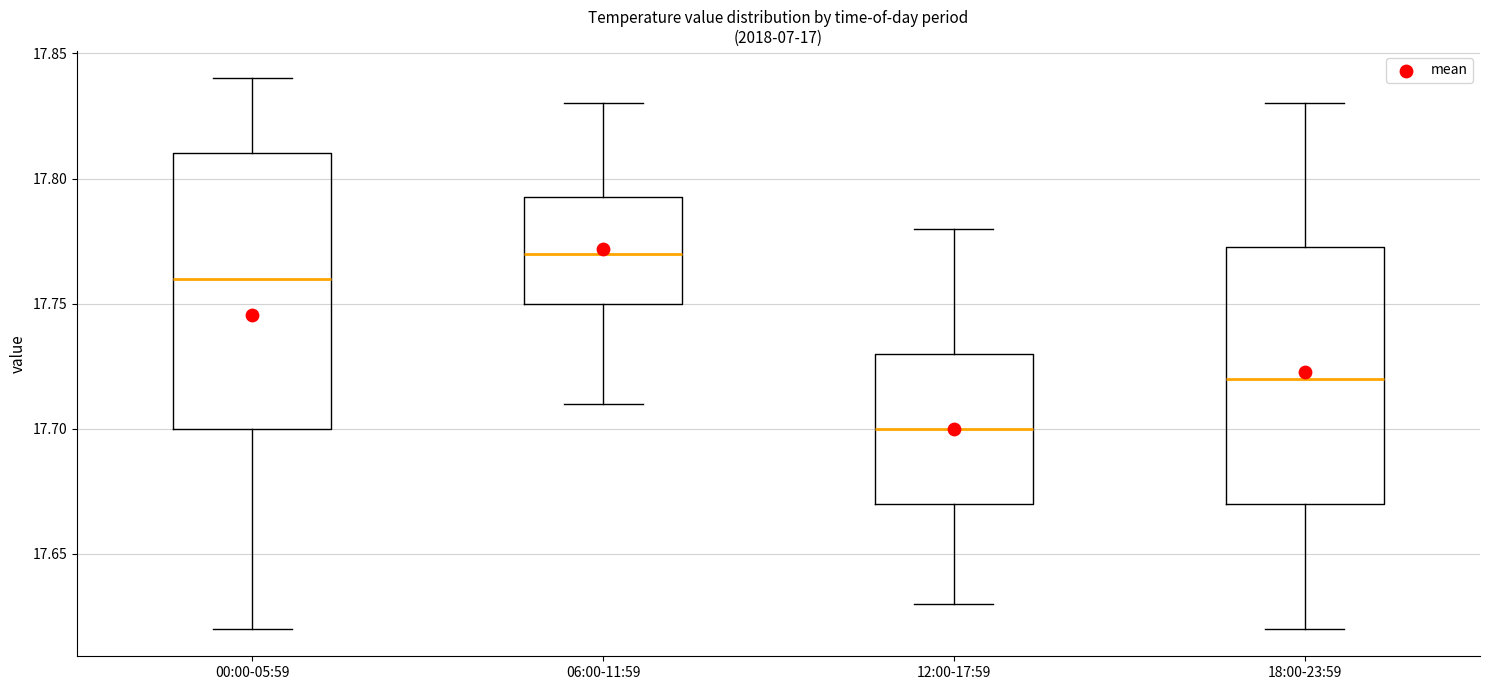

Comparing the boxes themselves (not the whiskers), which one is the tallest?

00:00-05:59